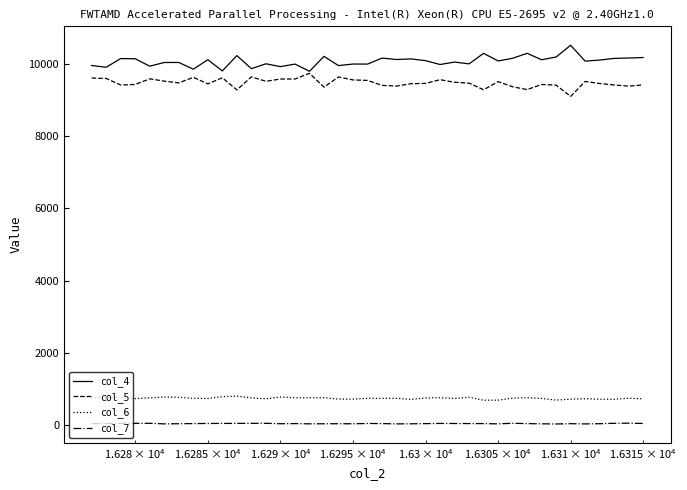

Is this an area chart (filled region under the line)?

No